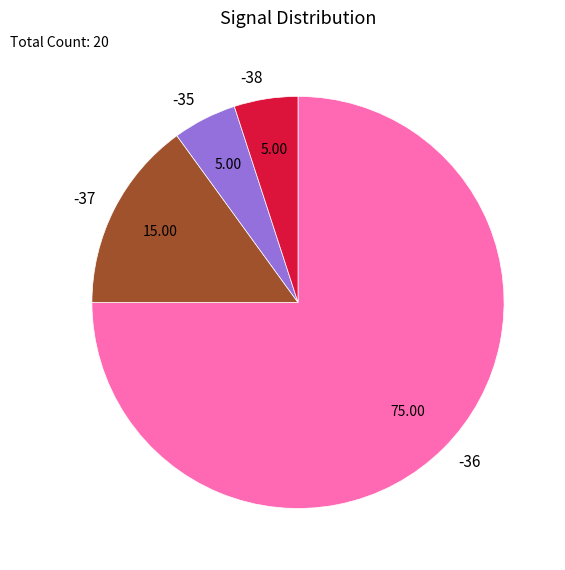

What is the largest slice in the pie chart?

-36